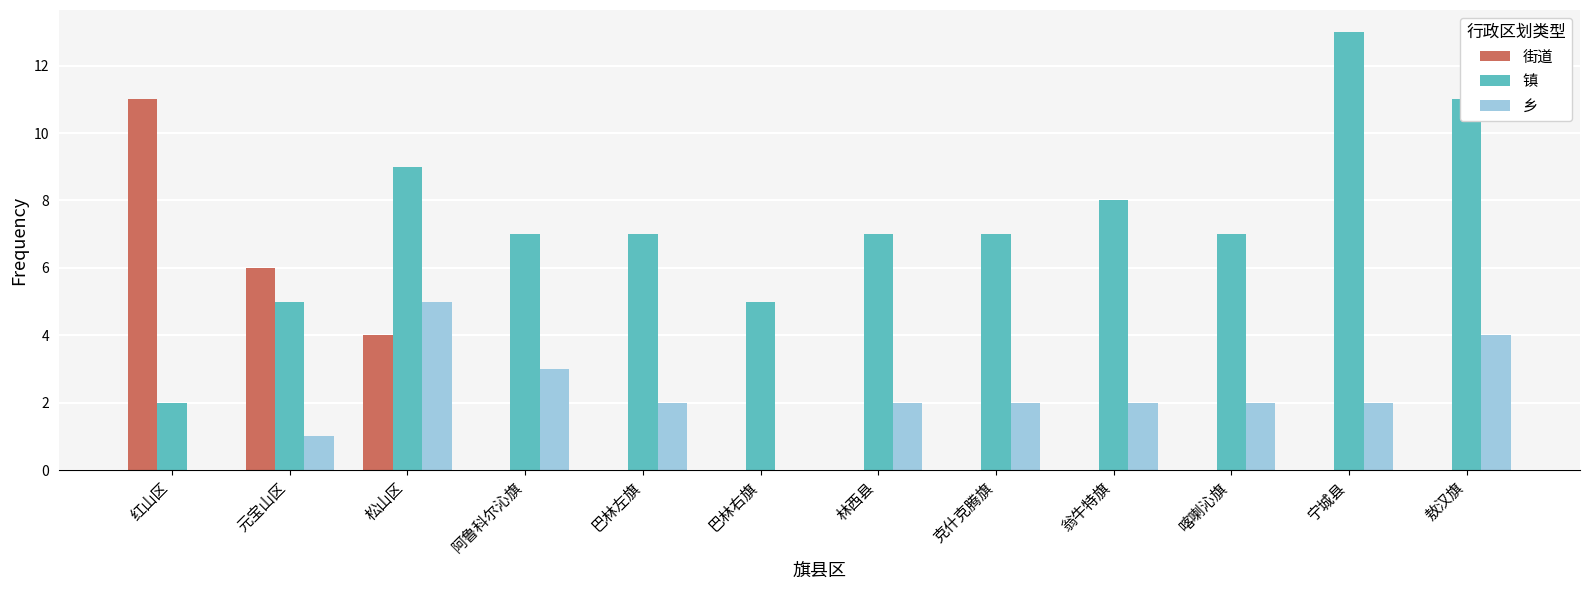

Between 红山区 and 阿鲁科尔沁旗, which series saw the biggest shift?

街道